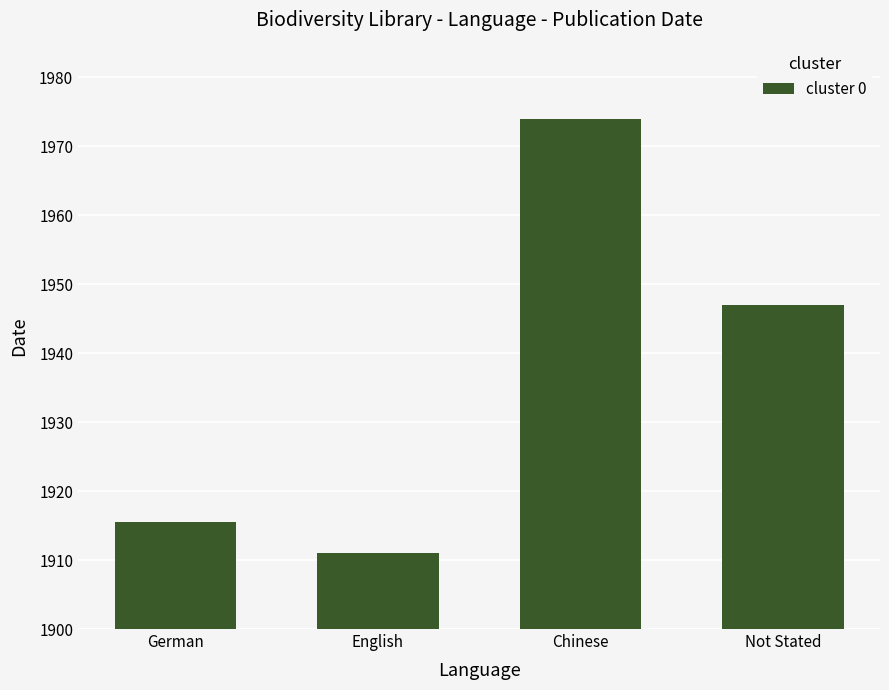

What is the sum of the values at German and English?

3826.5